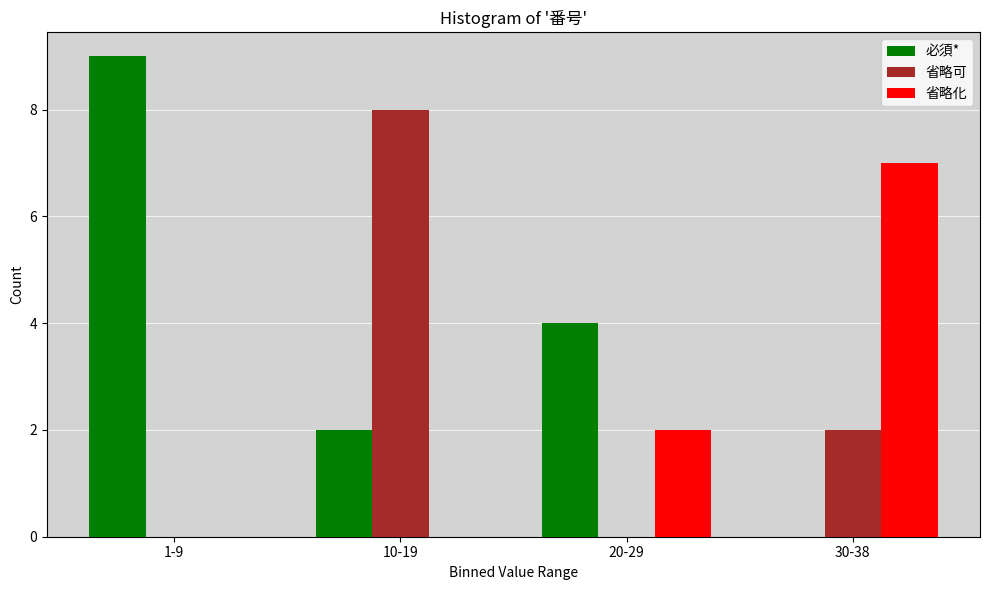

Reading left to right, what are all the values shown in this chart?

必須*: 1-9=9	10-19=2	20-29=4	30-38=0
省略可: 1-9=0	10-19=8	20-29=0	30-38=2
省略化: 1-9=0	10-19=0	20-29=2	30-38=7